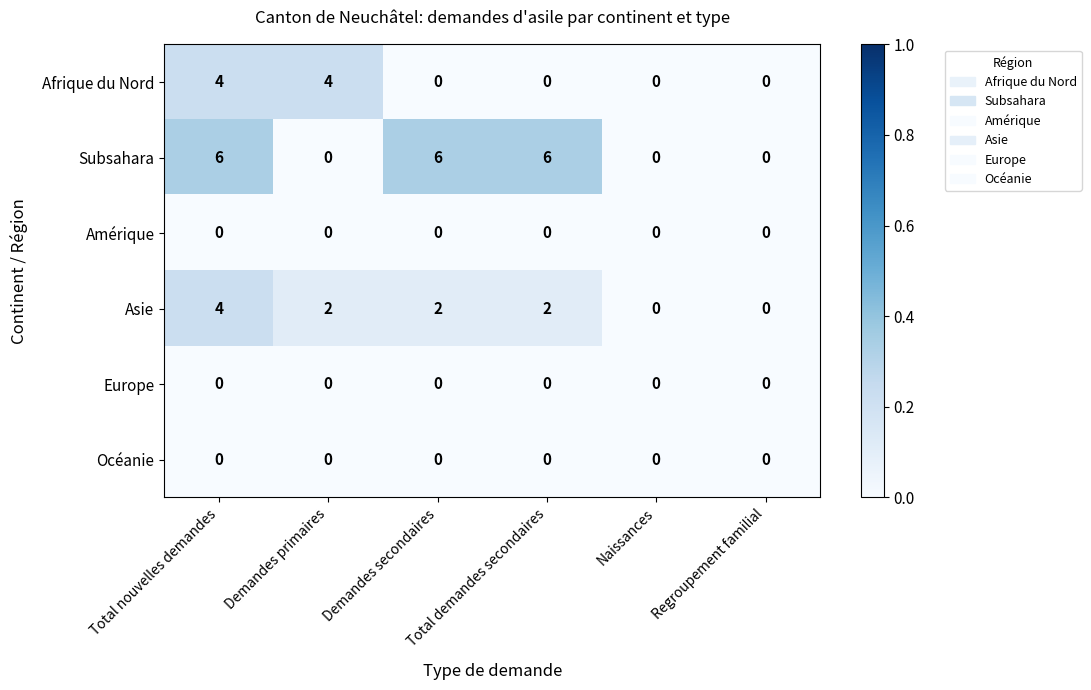

True or false: Europe has a value of 0 at Naissances.

True